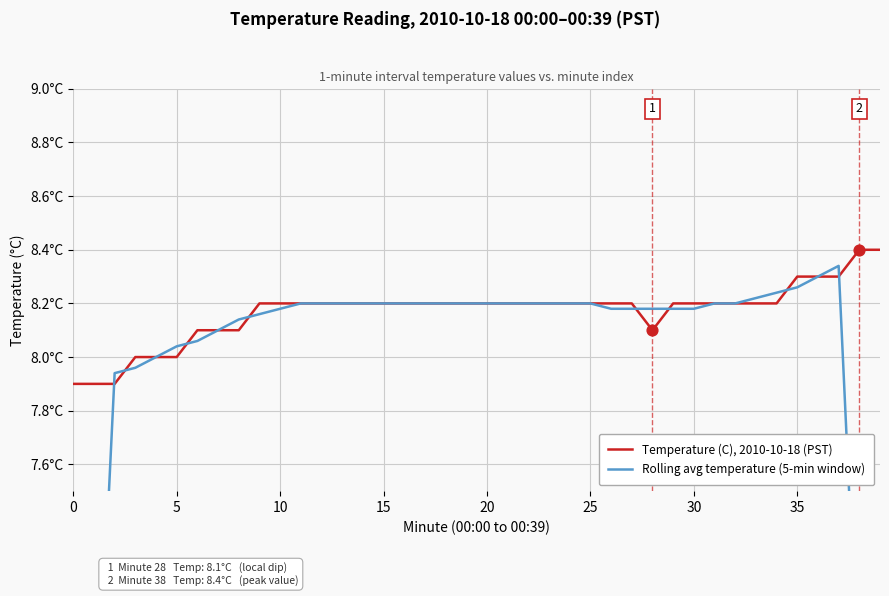

At how many categories does at least one series exceed 5?

40